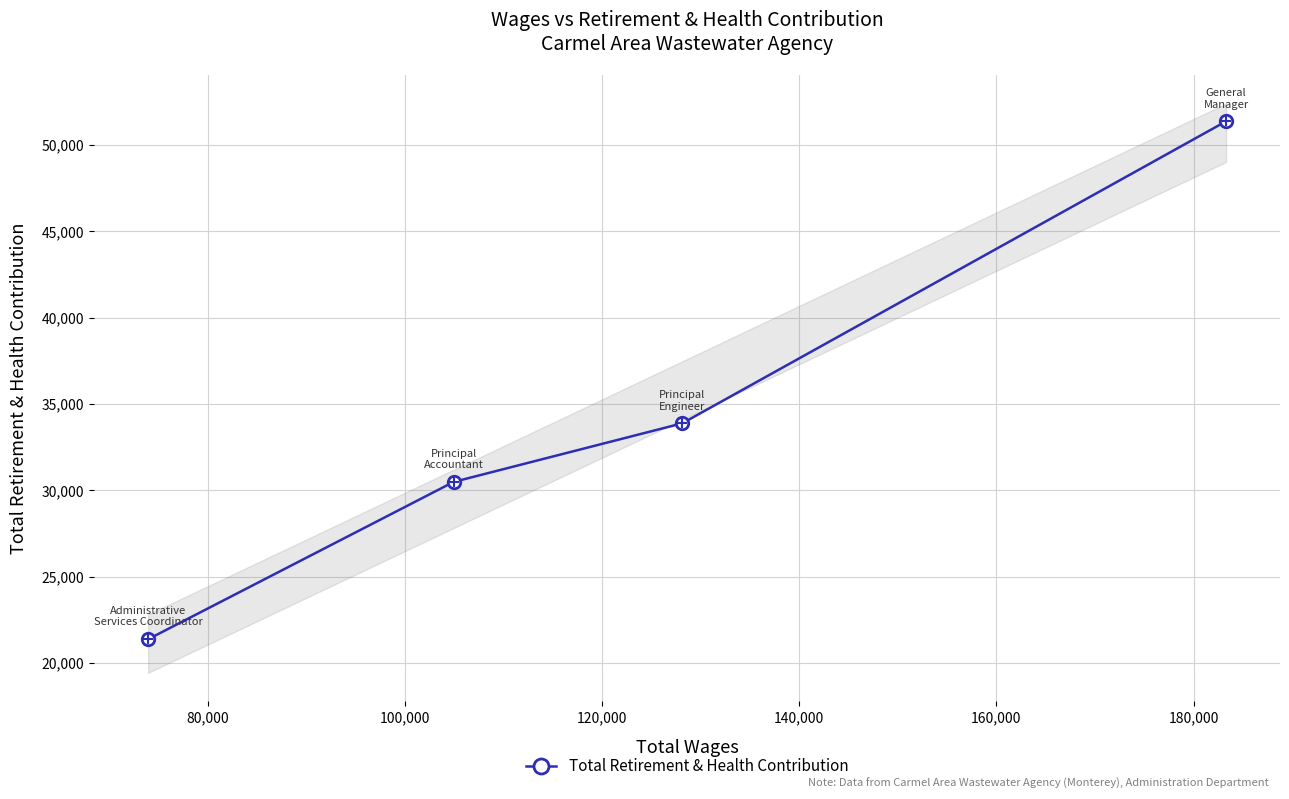

What is the difference between the maximum and minimum values?

30000